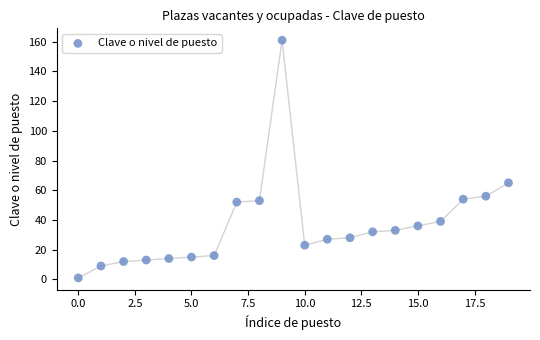

What Y value in the scatter plot is closest to 81?

65